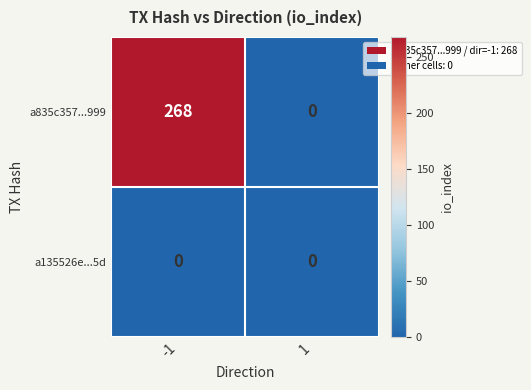

List the series in order of their overall mean, lowest first.

a135526e...5d, a835c357...999